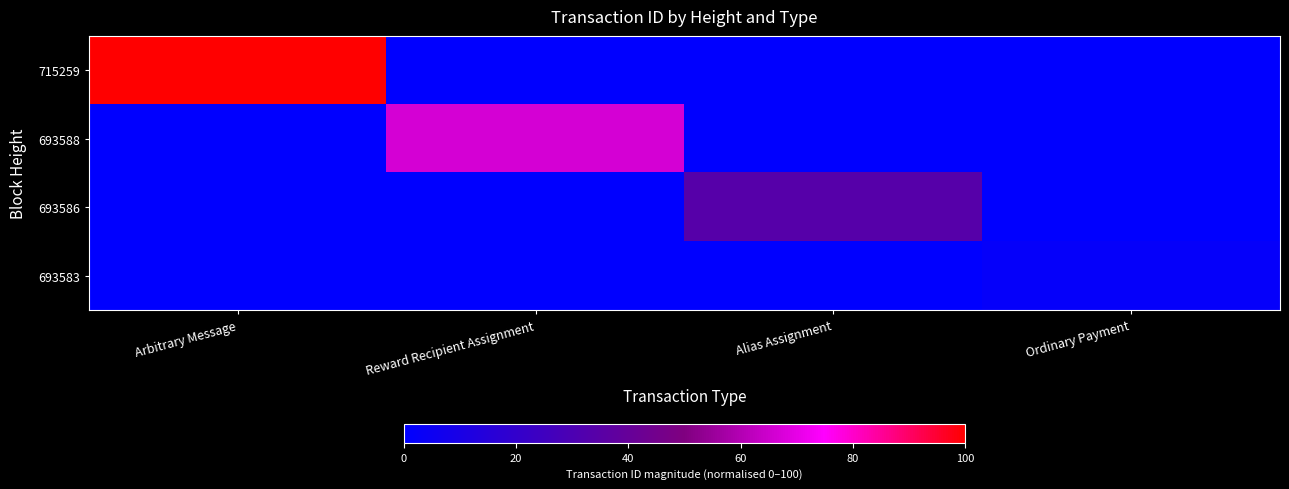

Which has a higher value, Alias Assignment or Reward Recipient Assignment?

Alias Assignment